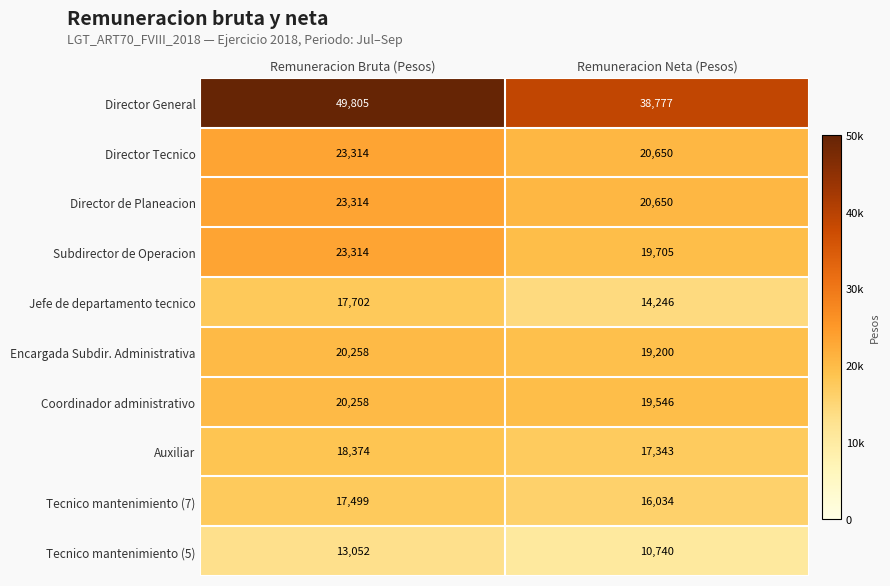

What is the approximate value of Subdirector de Operacion at Remuneracion Bruta (Pesos)?

23314